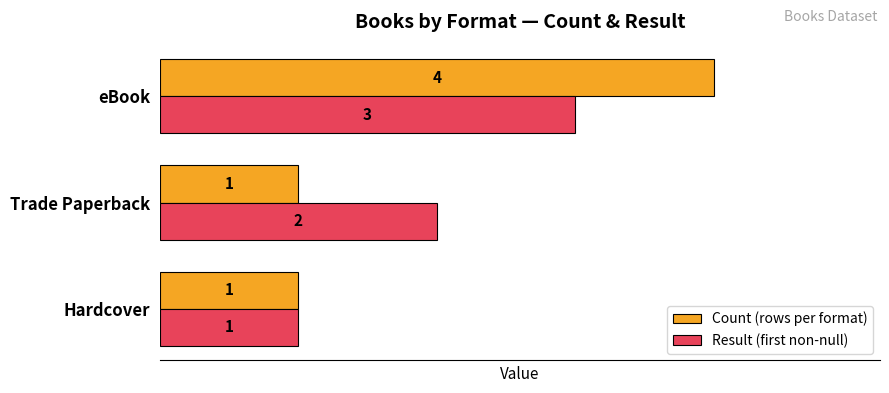

What is the greatest value displayed?

4